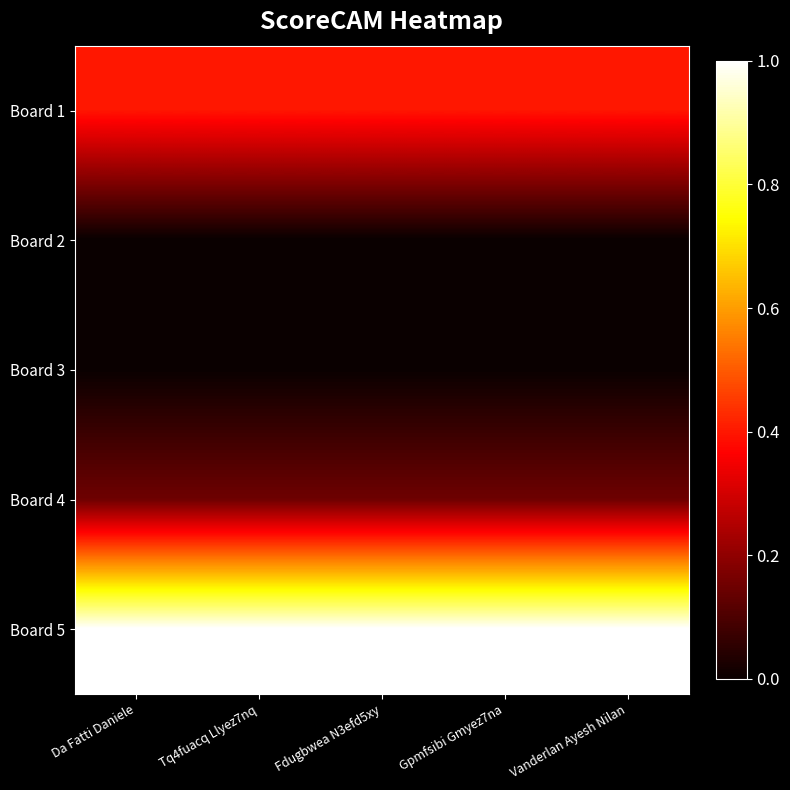

Count the number of data series in this chart.

5